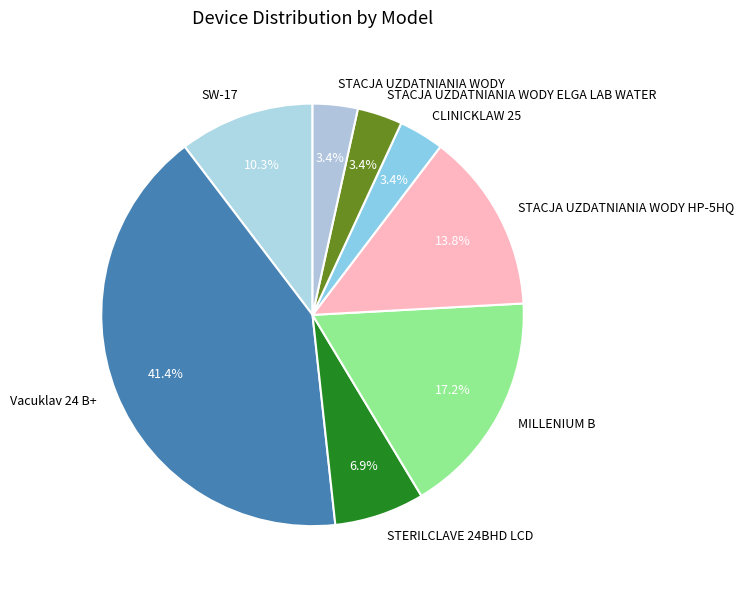

Is there a majority slice in this chart?

No